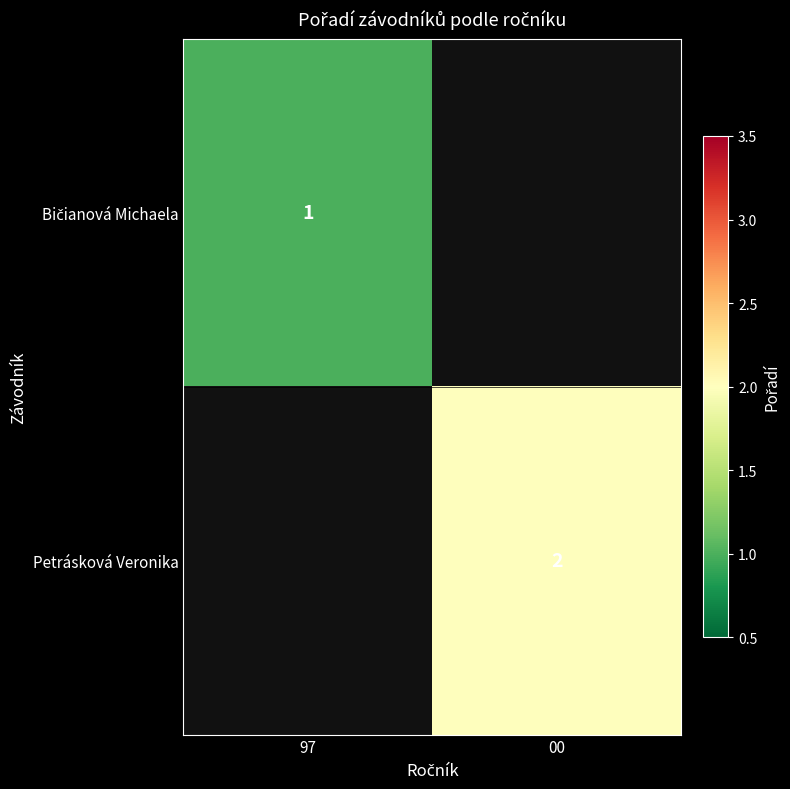

True or false: Petrásková Veronika has a value of 2 at 00.

True